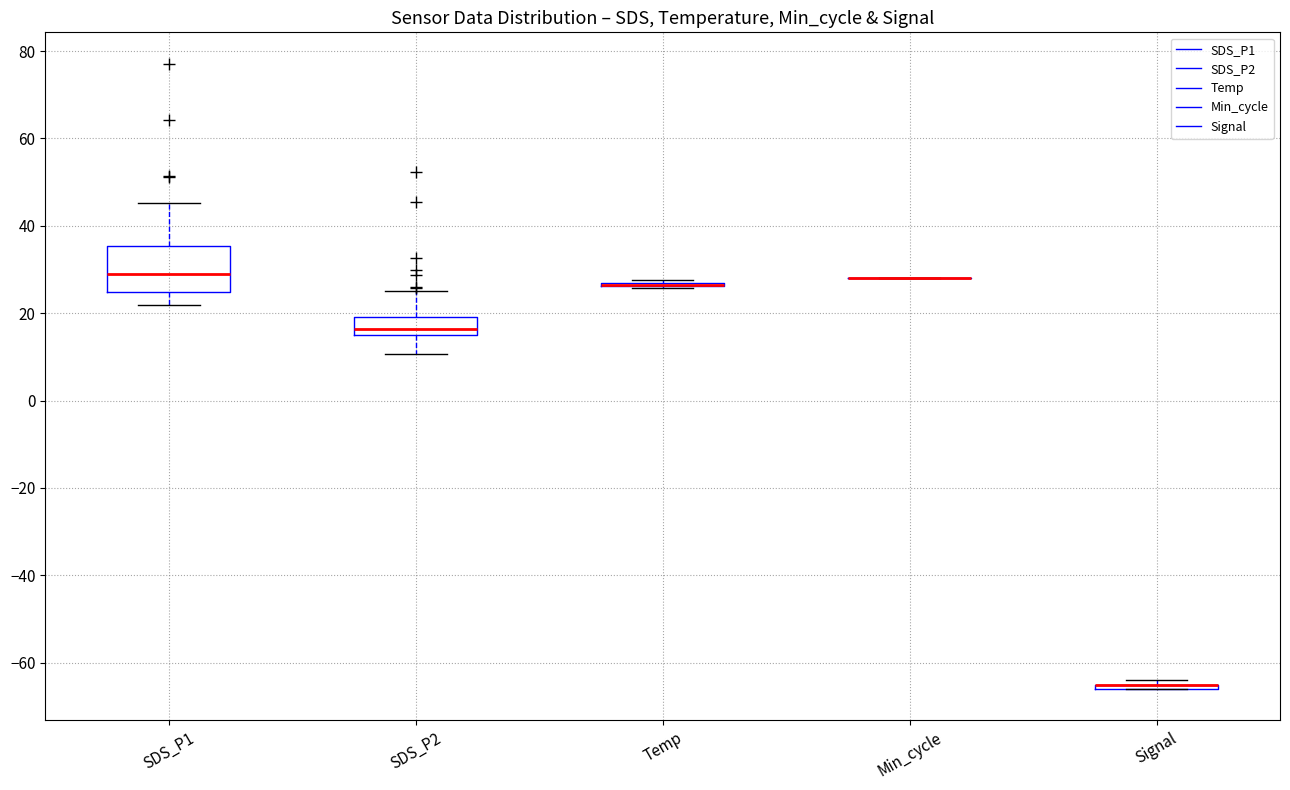

Comparing the boxes themselves (not the whiskers), which one is the tallest?

SDS_P1